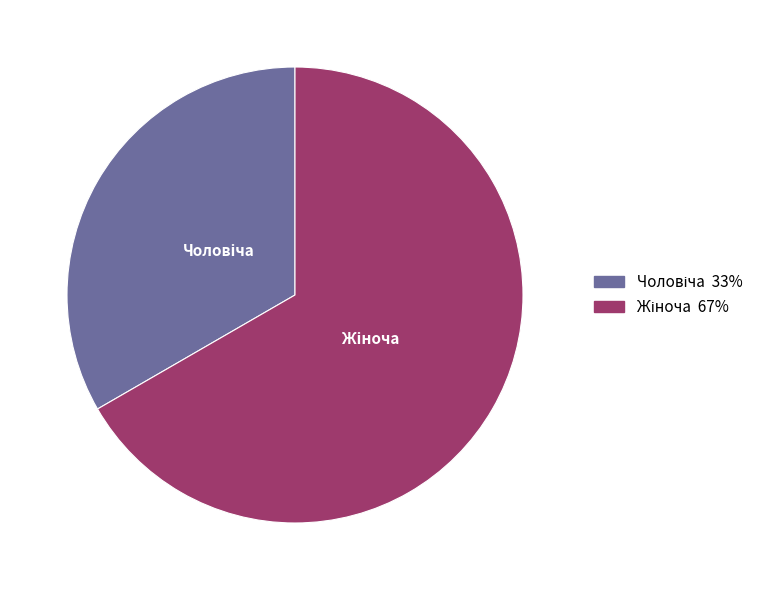

How many segments does this pie chart have?

2